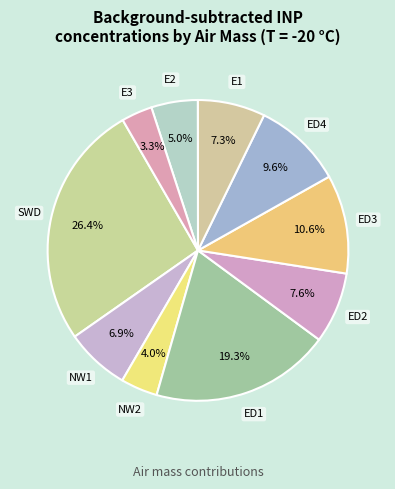

Does any single category account for the majority?

No